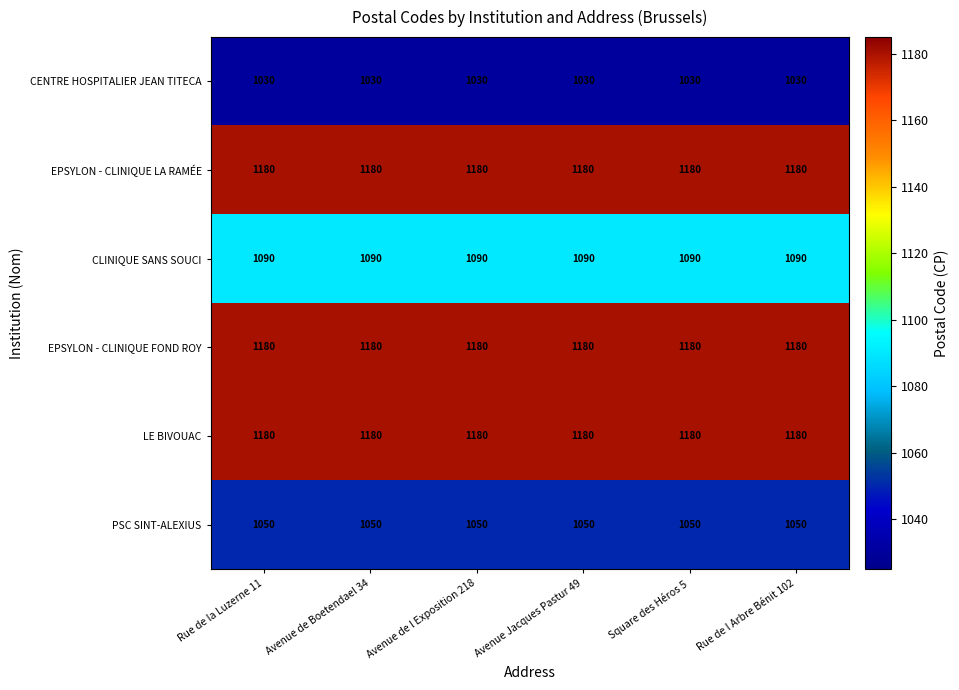

Is the value of CLINIQUE SANS SOUCI at Avenue de l Exposition 218 greater than the value of CENTRE HOSPITALIER JEAN TITECA at Rue de l Arbre Bénit 102?

Yes